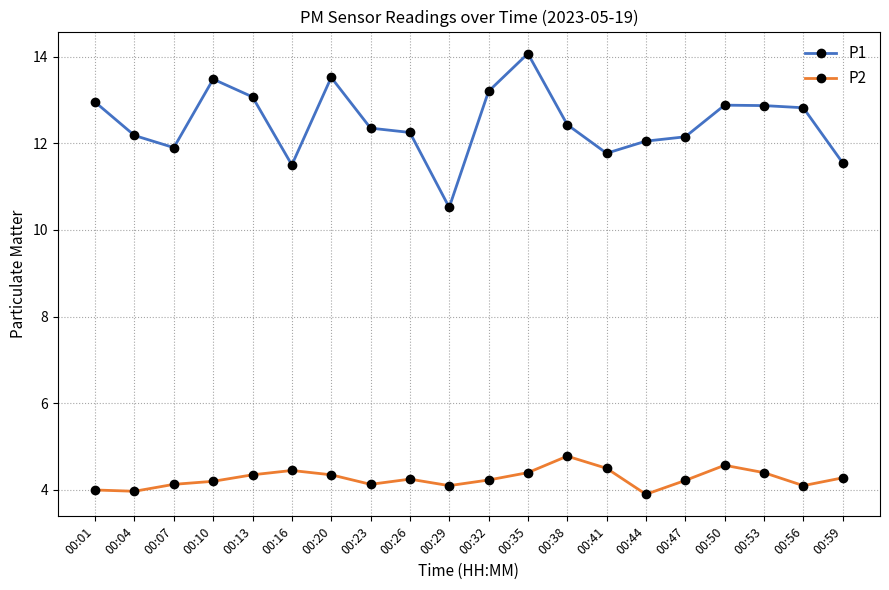

Count the number of categories in the chart.

20